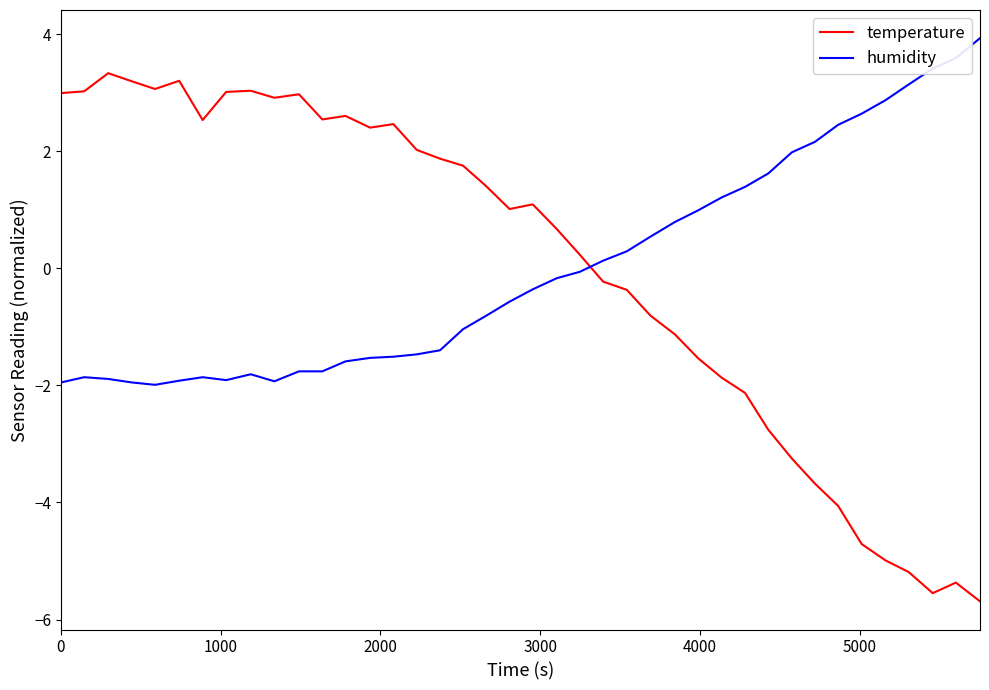

What is the difference between the maximum and minimum values in the humidity series?

5.9